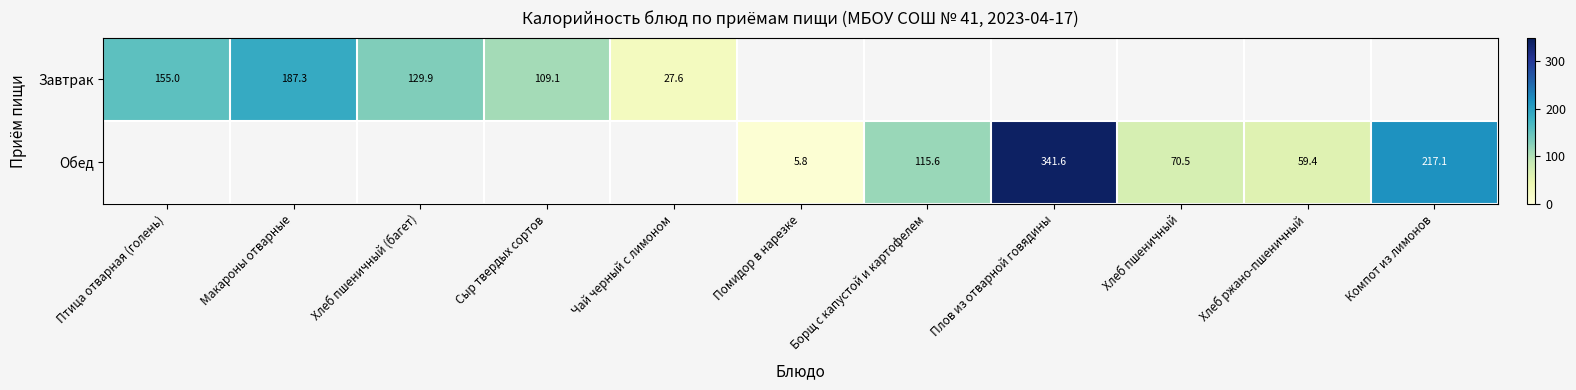

What is the greatest value displayed?

341.6